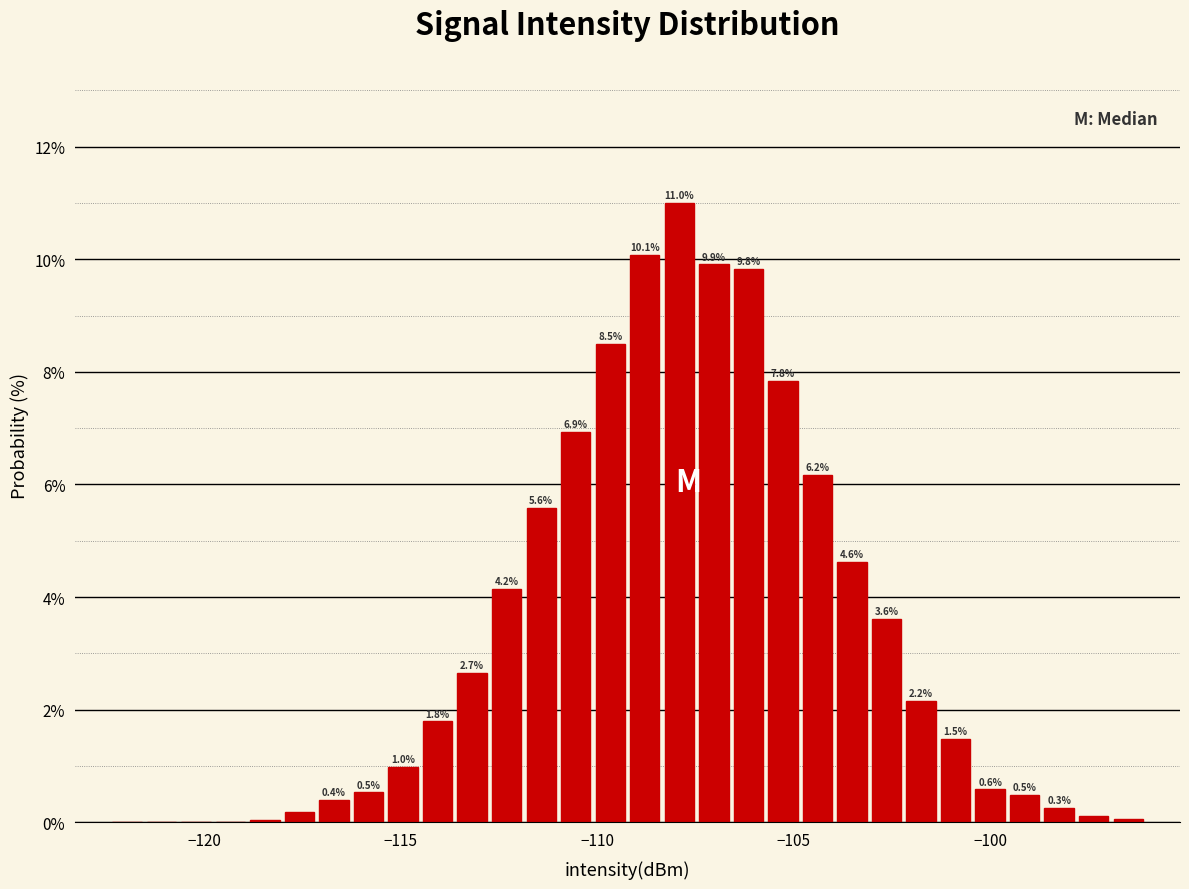

Around what value on the x-axis is the tallest bar? Give the approximate position of its centre, as read against the axis.

-108.0